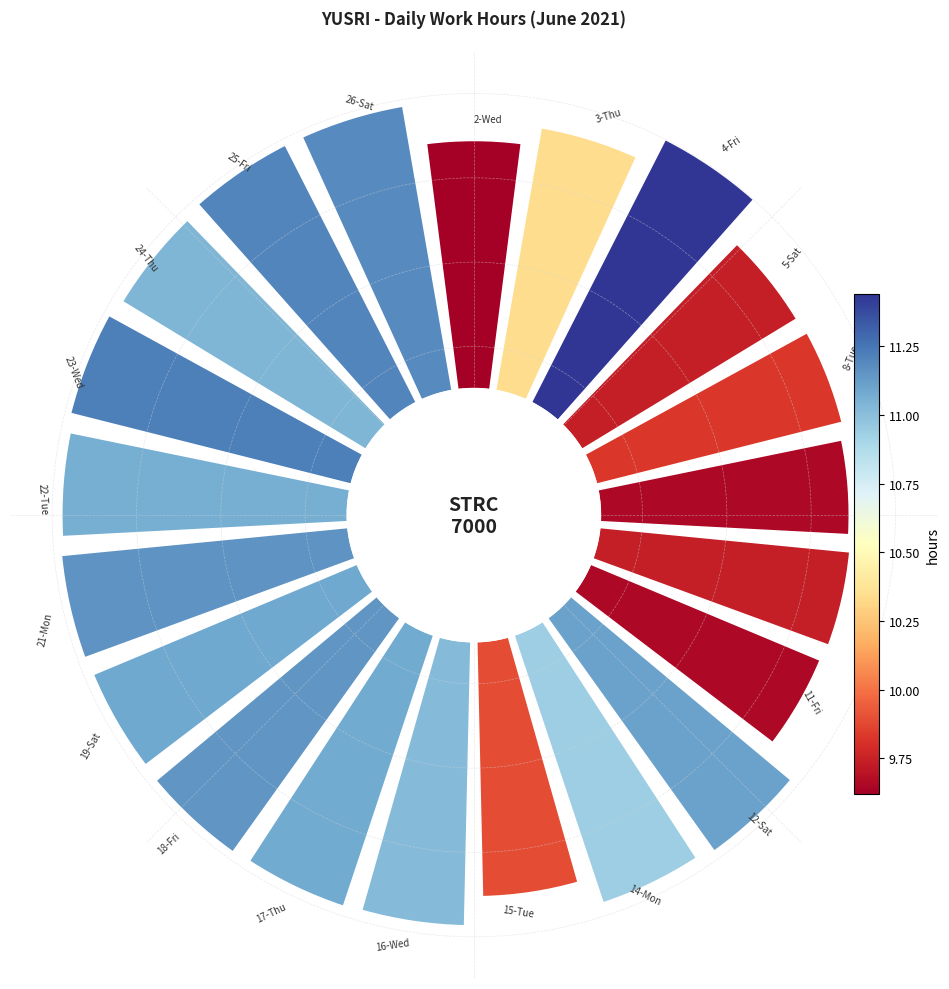

Is 13 the majority of the pie?

No